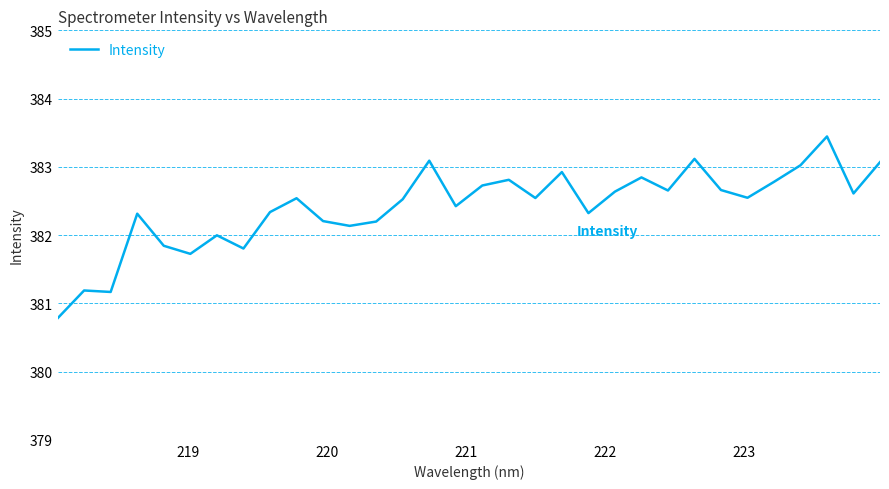

What is the difference between the maximum and minimum values?

2.7